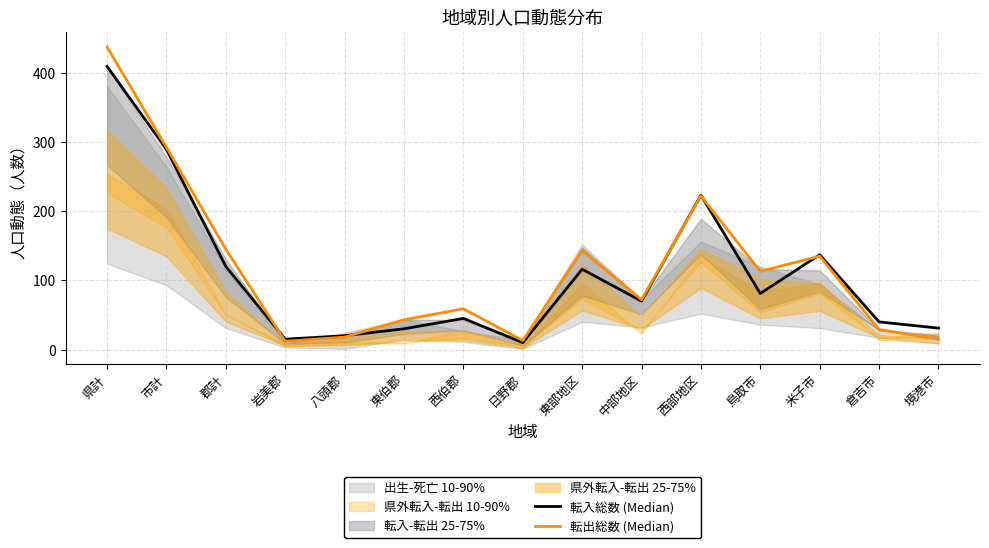

Reading left to right, transcribe all the data shown in this chart.

転入総数 (Median): 県計=409	市計=289	郡計=120	岩美郡=15	八頭郡=20	東伯郡=30	西伯郡=45	日野郡=10	東部地区=116	中部地区=70	西部地区=223	鳥取市=81	米子市=137	倉吉市=40	境港市=31
転出総数 (Median): 県計=437	市計=292	郡計=145	岩美郡=12	八頭郡=18	東伯郡=43	西伯郡=59	日野郡=13	東部地区=143	中部地区=72	西部地区=222	鳥取市=113	米子市=135	倉吉市=29	境港市=15